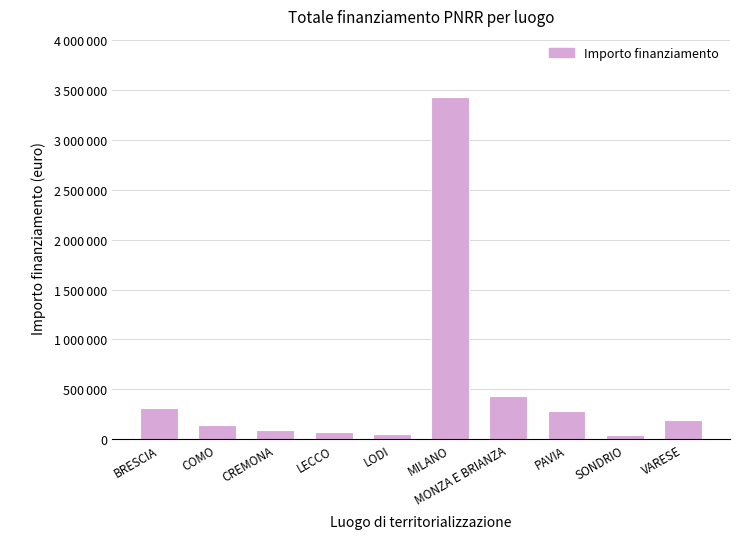

Is it true that the value at COMO is 211245?

False